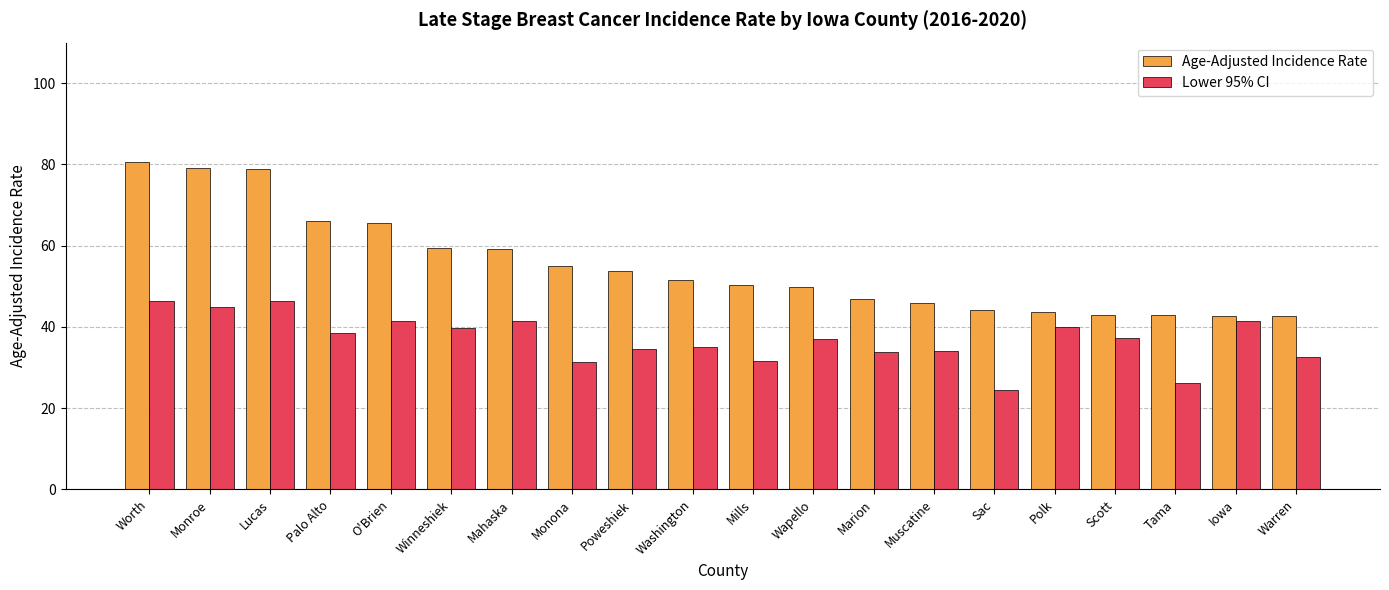

Is the value of Age-Adjusted Incidence Rate at Polk greater than the value of Lower 95% CI at Muscatine?

Yes